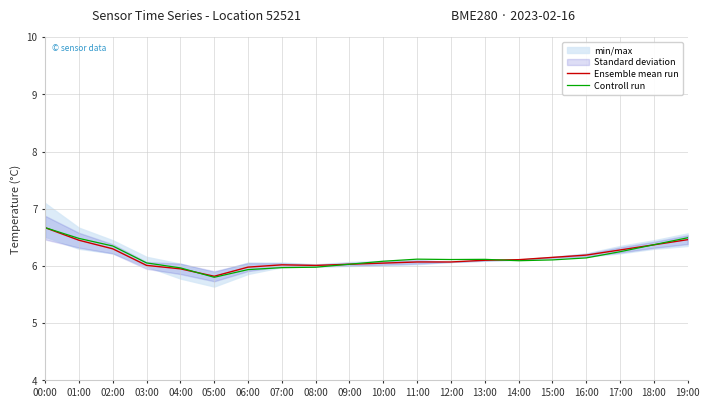

List the series in order of their overall mean, lowest first.

Ensemble mean run, Controll run